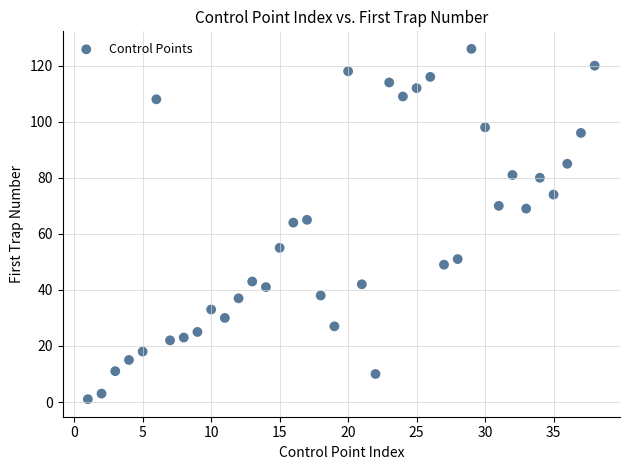

What is the range of X values (max minus min)?

37